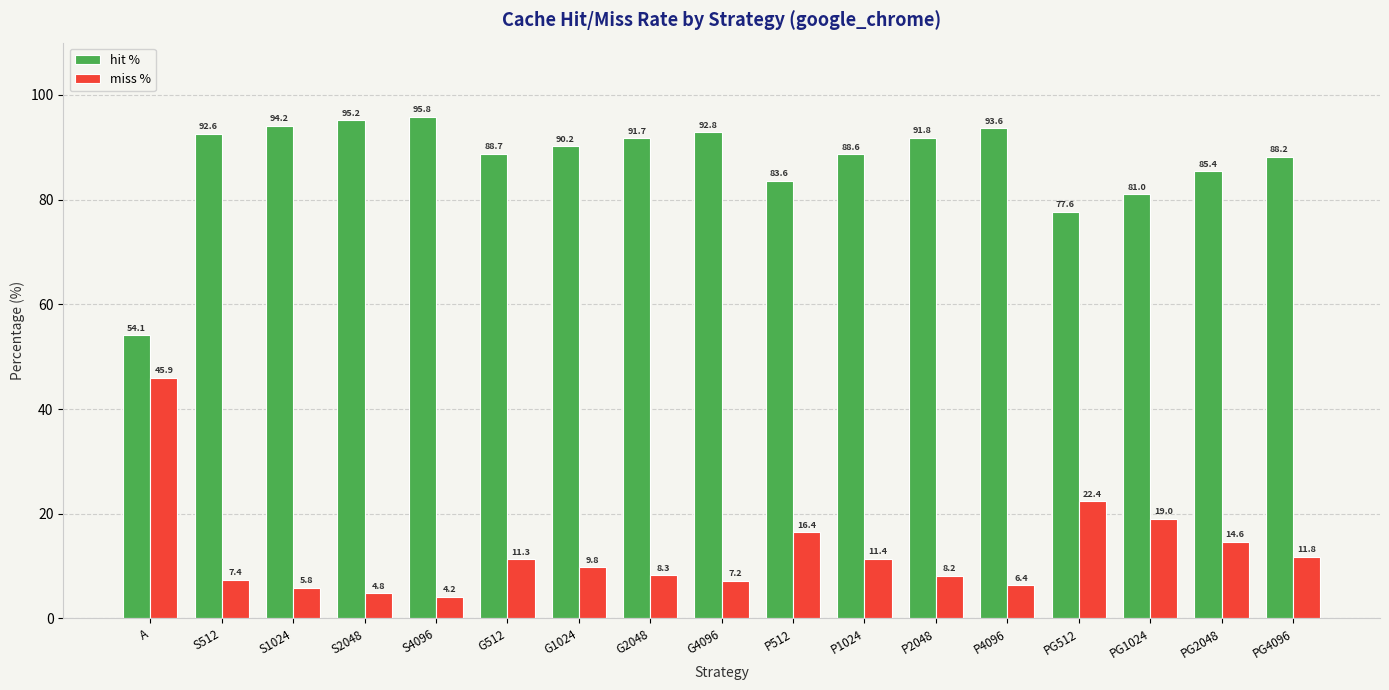

Which series has the largest total across all categories?

hit %